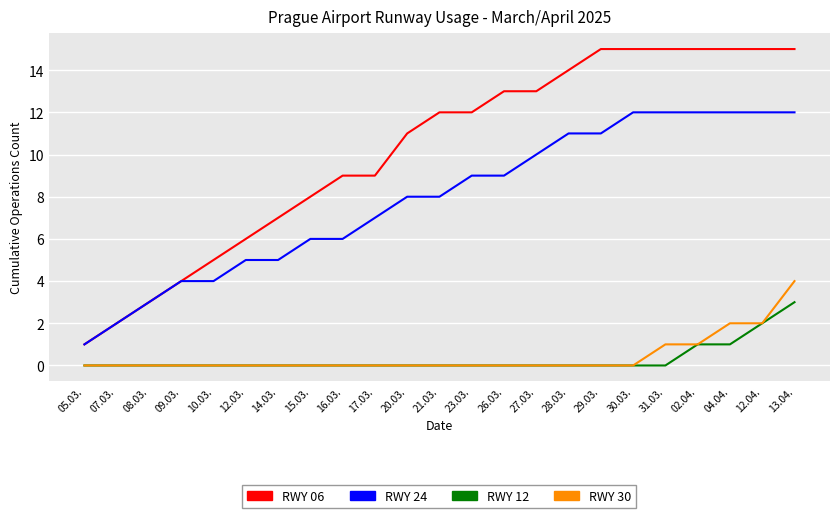

At which label does RWY 06 reach its minimum?

05.03.